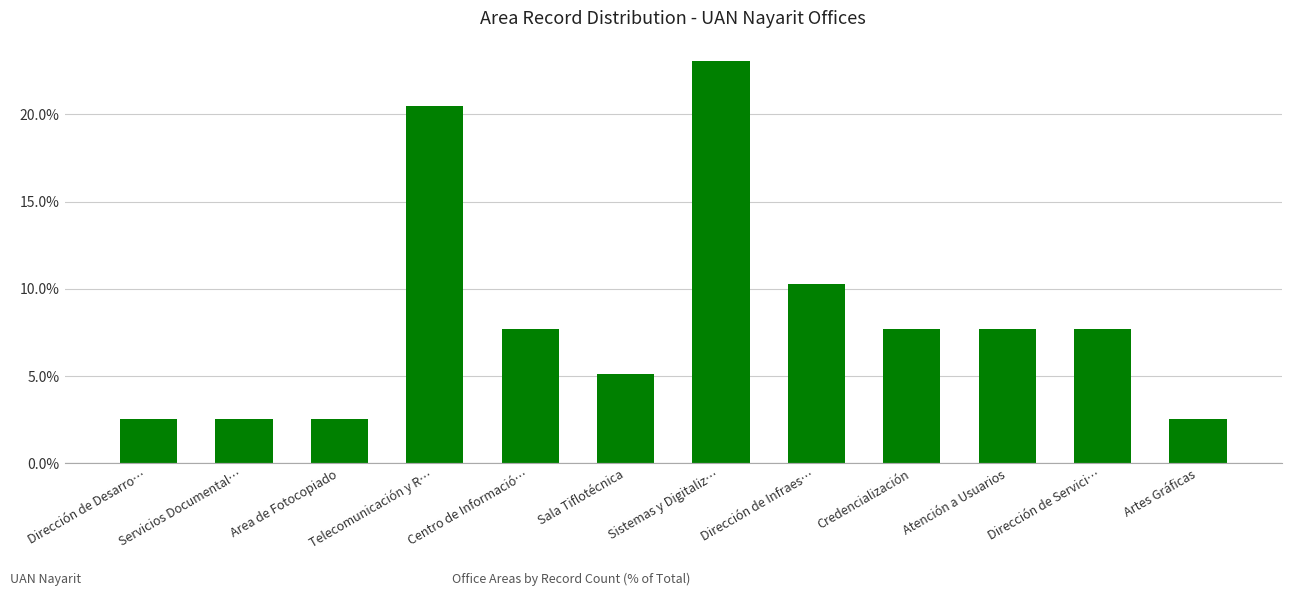

Reading left to right, list all the values displayed in this chart.

Dirección de Desarro…=2.6	Servicios Documental…=2.6	Area de Fotocopiado=2.6	Telecomunicación y R…=20.5	Centro de Informació…=7.7	Sala Tiflotécnica=5.1	Sistemas y Digitaliz…=23.1	Dirección de Infraes…=10.3	Credencialización=7.7	Atención a Usuarios=7.7	Dirección de Servici…=7.7	Artes Gráficas=2.6